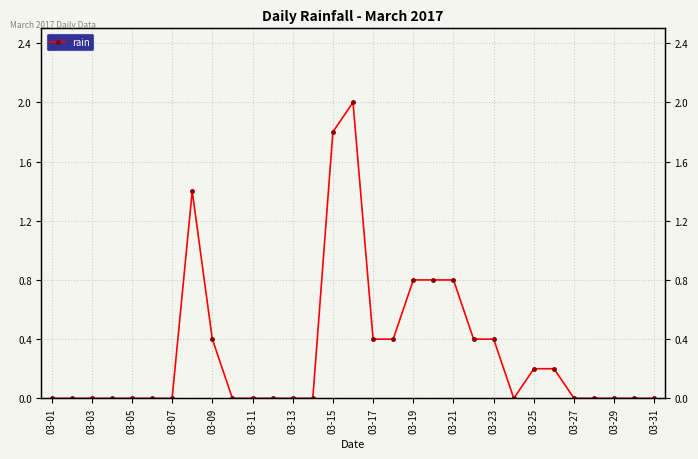

How many values are above zero?

13